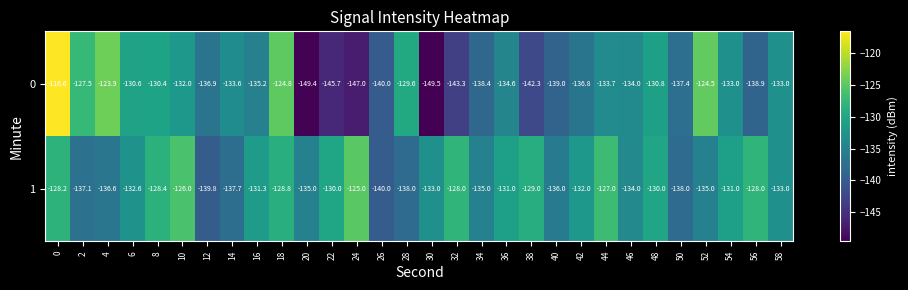

What is the average value of the 0 series?

-135.1